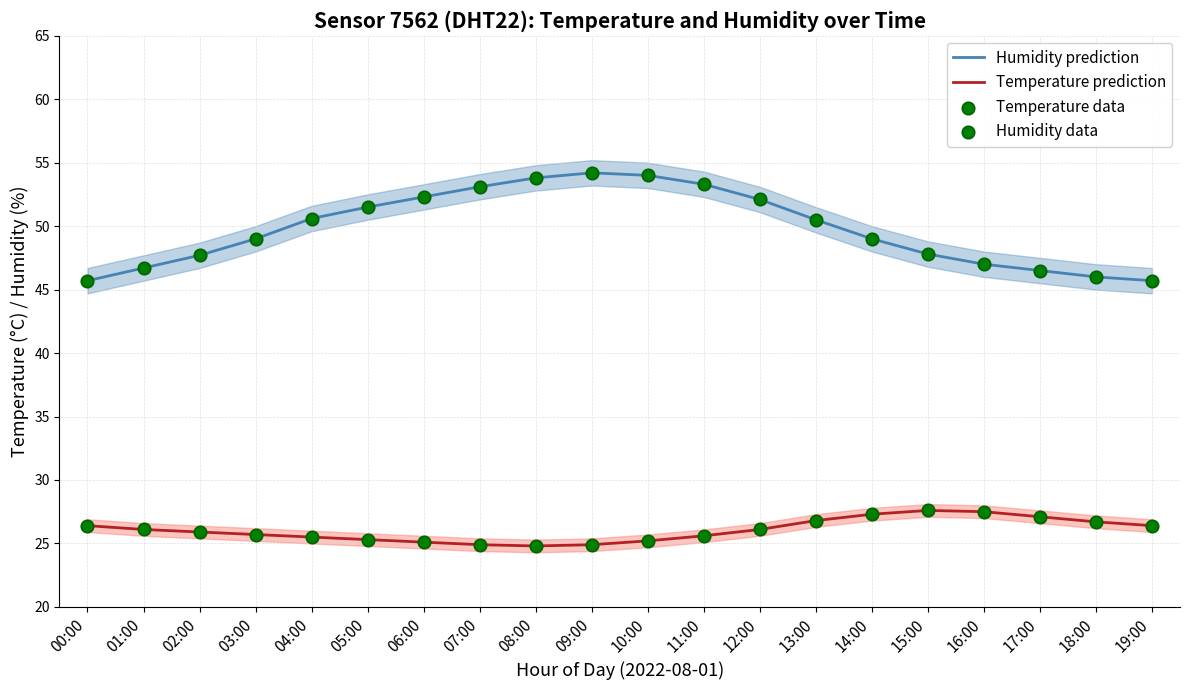

Which series has the largest Y range (max minus min)?

Humidity prediction